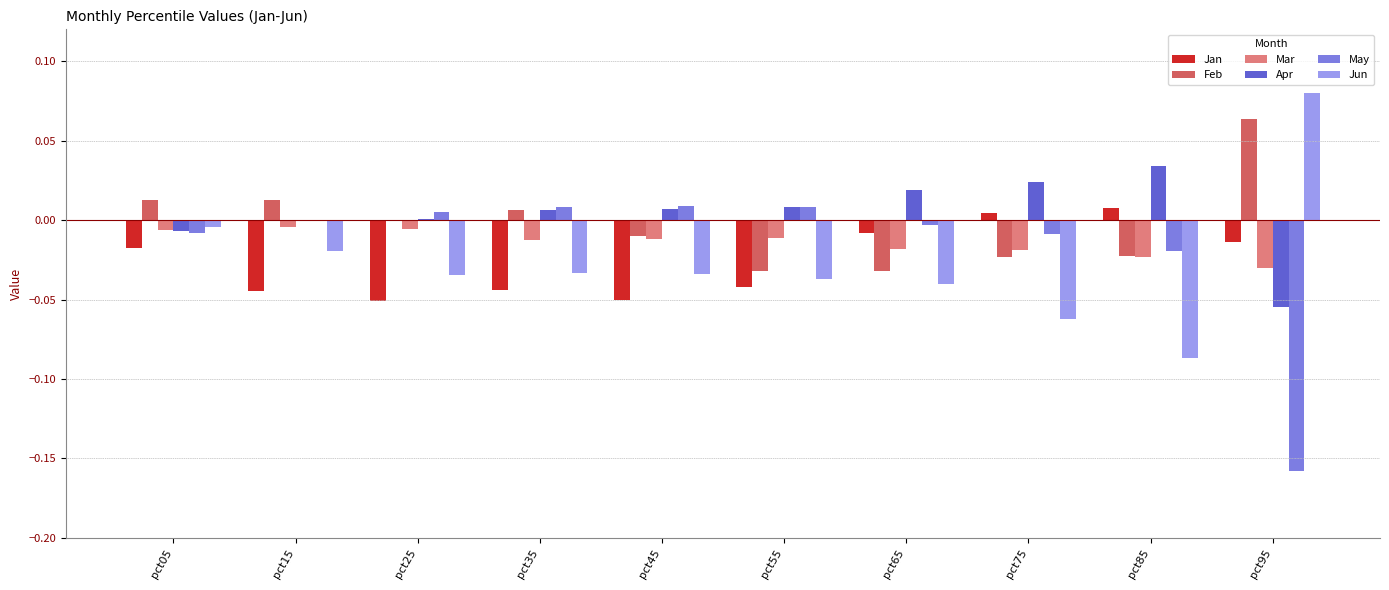

Which category has the highest value in the Jun series?

pct95